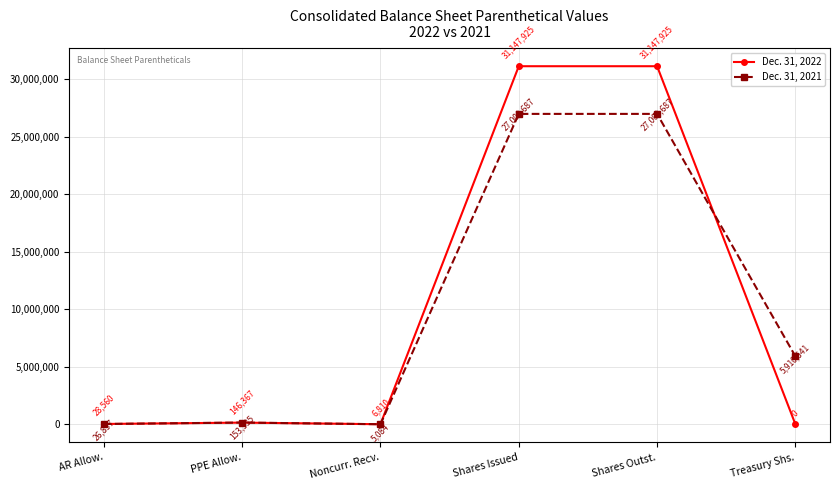

True or false: Dec. 31, 2022 has a value of 146367 at PPE Allow..

True